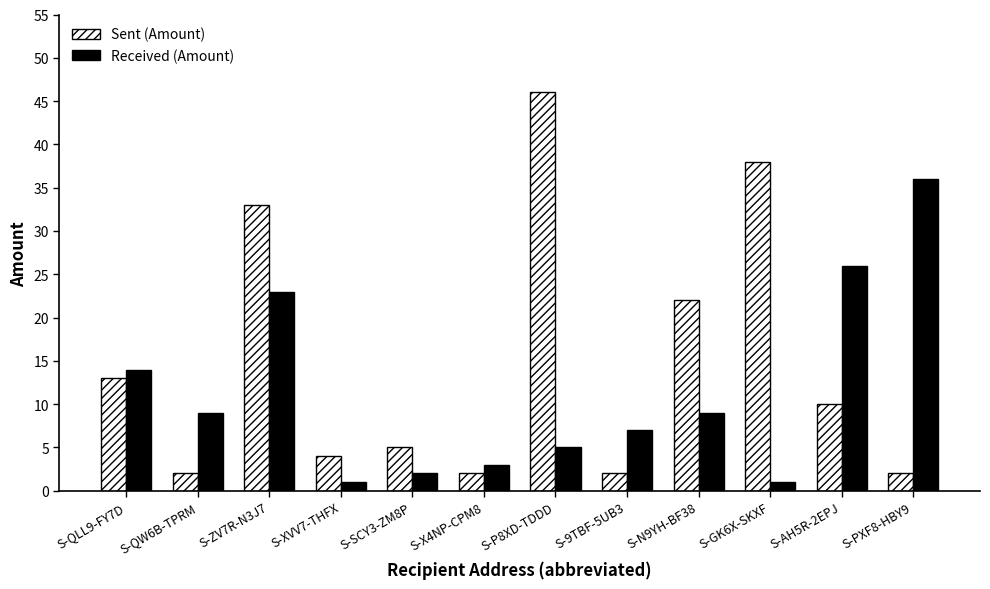

What is the value of the Sent (Amount) bar at the 7th from the left?

46